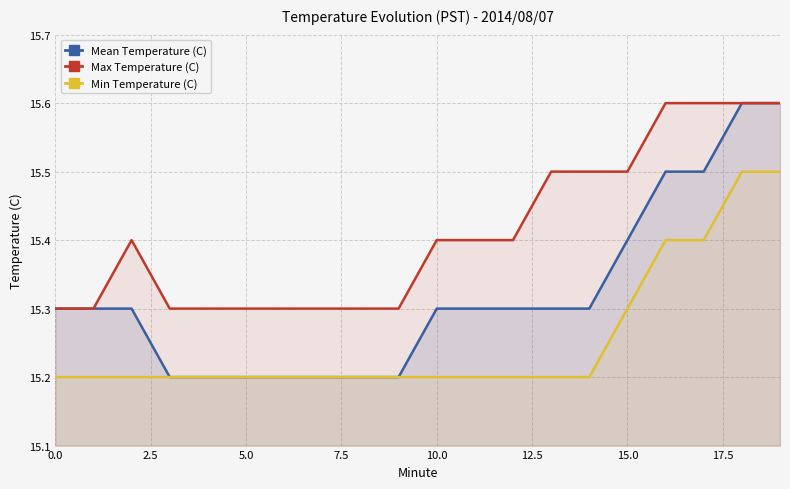

What is the highest value of the Min Temperature (C) series?

15.5